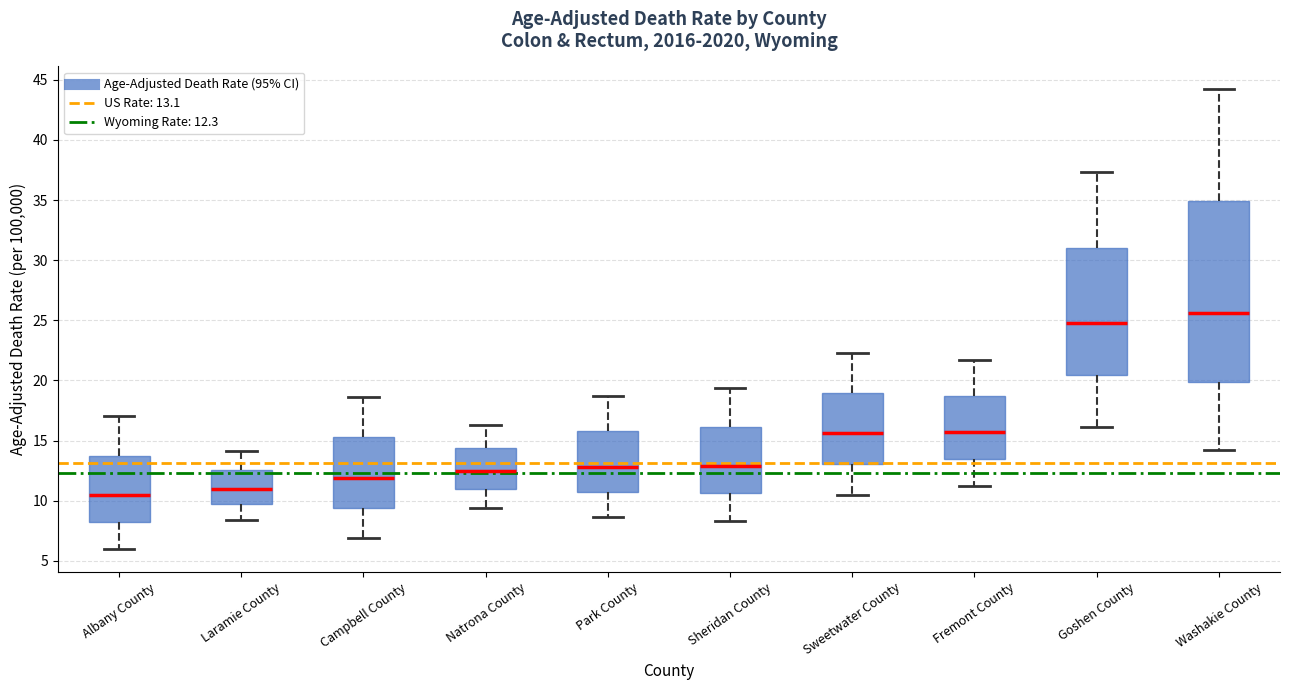

Which box is the tallest, from its lower edge to its upper edge?

Washakie County